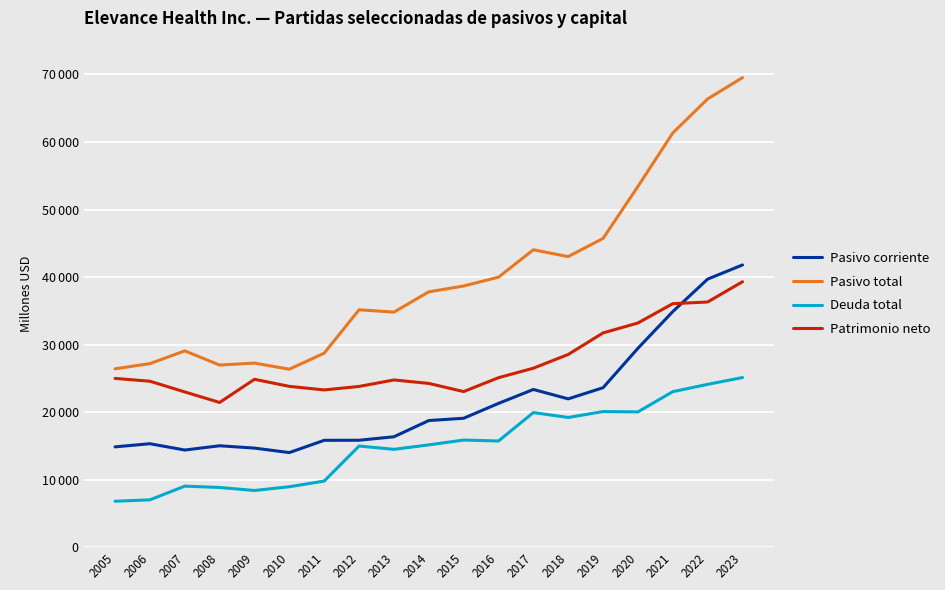

Reading left to right, what are all the values shown in this chart?

Pasivo corriente: 2005=14857	2006=15323	2007=14388	2008=15020	2009=14674	2010=14010	2011=15826	2012=15837	2013=16352	2014=18753	2015=19093	2016=21294	2017=23356	2018=21965	2019=23617	2020=29453	2021=34885	2022=39696	2023=41791
Pasivo total: 2005=26412	2006=27184	2007=29070	2008=26972	2009=27262	2010=26354	2011=28731	2012=35153	2013=34809	2014=37814	2015=38674	2016=39983	2017=44037	2018=43030	2019=45725	2020=53416	2021=61332	2022=66378	2023=69523
Deuda total: 2005=6806	2006=7014	2007=9044	2008=8842	2009=8399	2010=8954	2011=9795	2012=14978	2013=14492	2014=15152	2015=15865	2016=15727	2017=19932	2018=19211	2019=20085	2020=20035	2021=23031	2022=24114	2023=25120
Patrimonio neto: 2005=24993	2006=24576	2007=22990	2008=21432	2009=24863	2010=23813	2011=23288	2012=23803	2013=24765	2014=24251	2015=23044	2016=25100	2017=26503	2018=28541	2019=31728	2020=33199	2021=36060	2022=36307	2023=39306